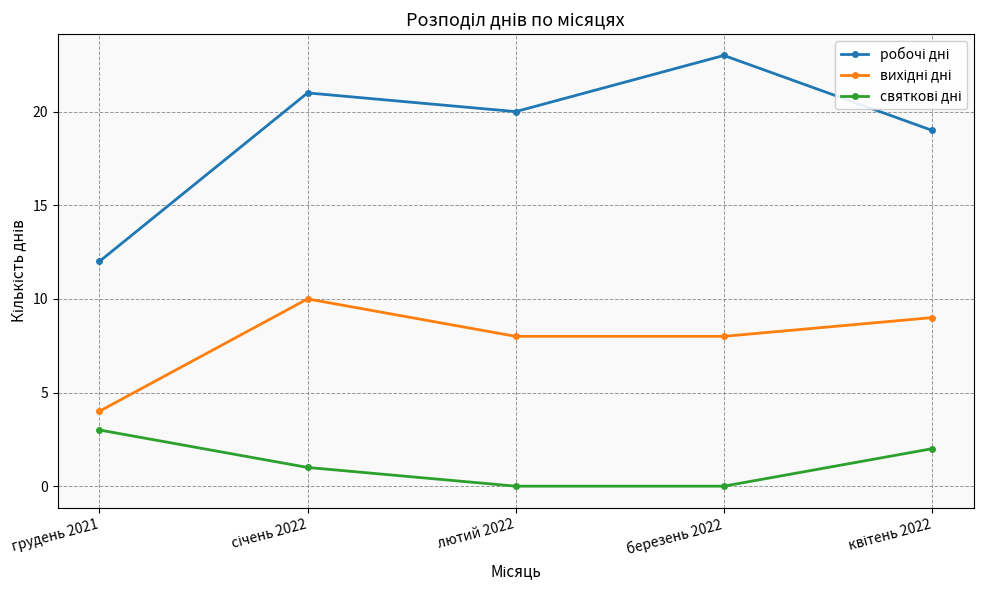

Which label corresponds to the largest value in the chart?

березень 2022